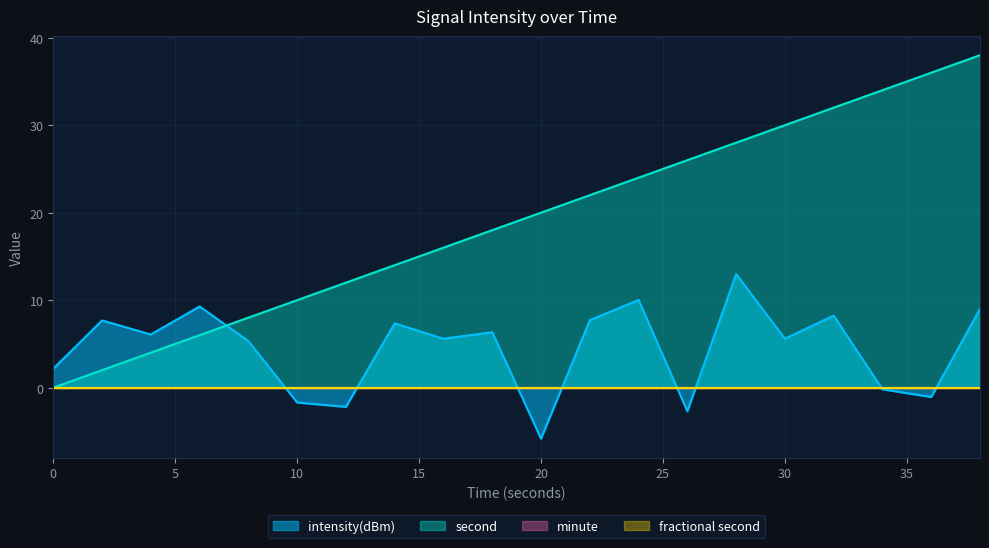

At how many categories does at least one series exceed 30?

4